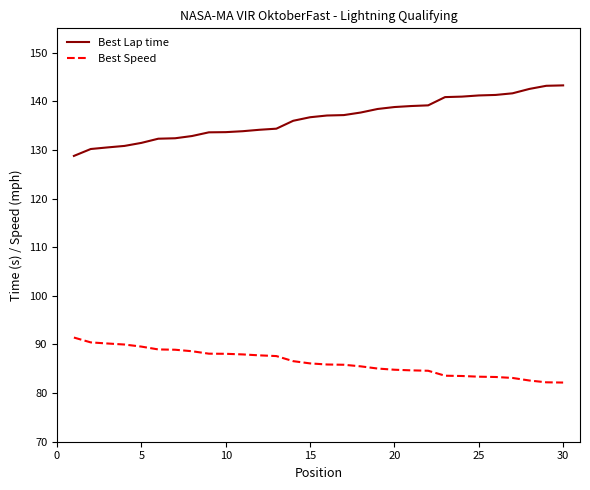

True or false: Best Speed and Best Lap time cross at least once.

False